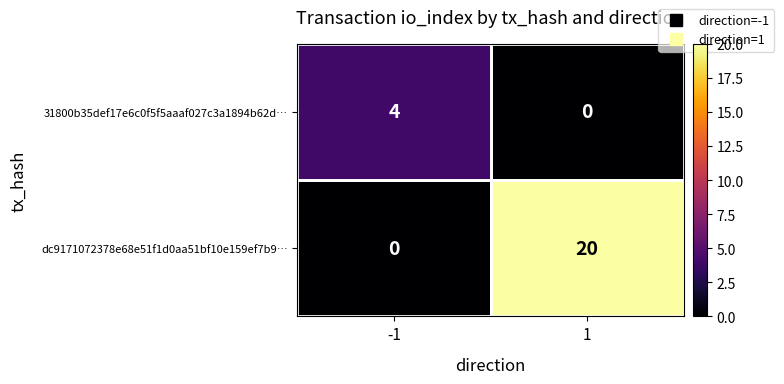

Which series has the largest range (max minus min)?

dc9171072378e68e51f1d0aa51bf10e159ef7b9…